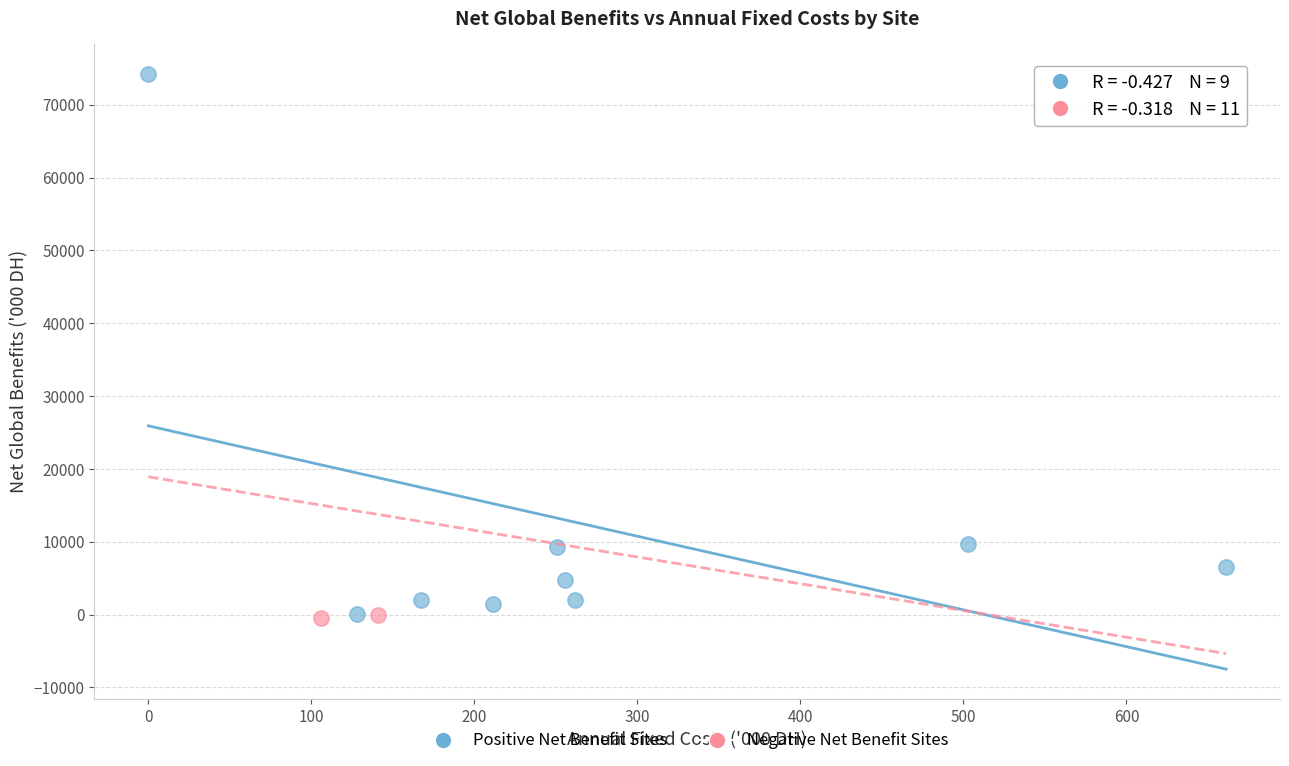

What are all the series names shown in the legend?

Positive Net Benefit Sites, Negative Net Benefit Sites